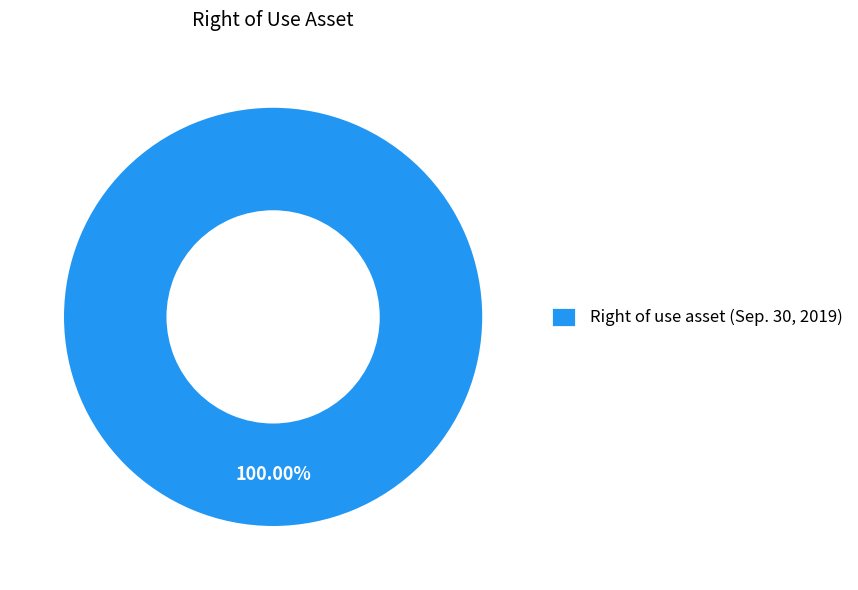

How many segments does this pie chart have?

1